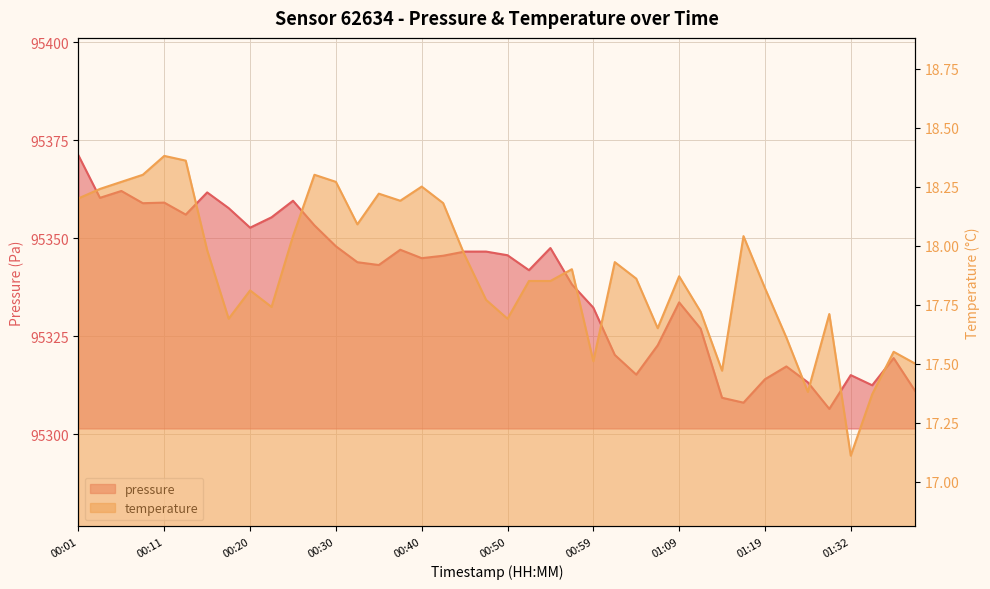

What is the value of the pressure point at the 21st from the left?

95345.7